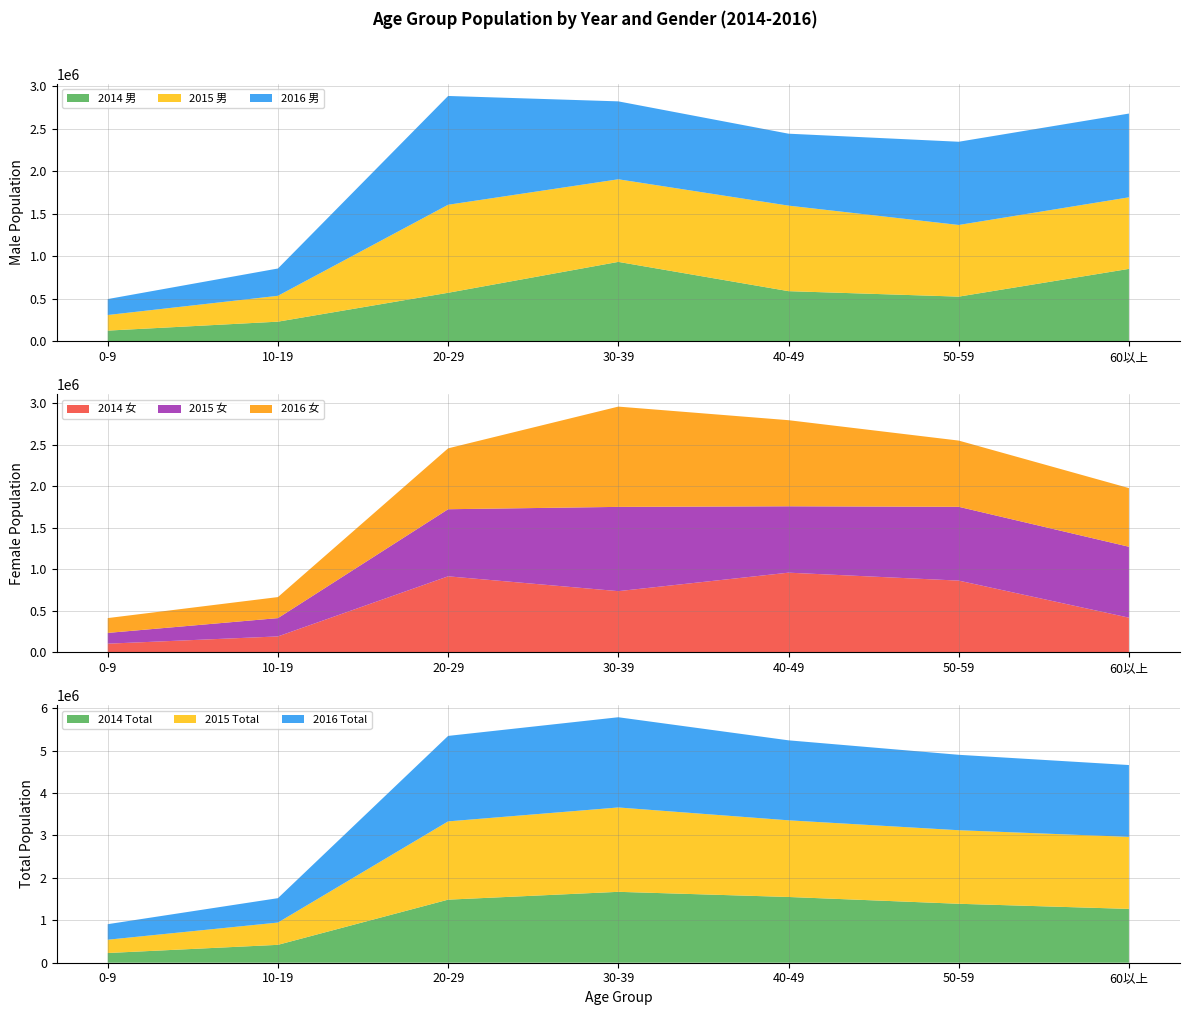

What is the lowest value of the 2014 男 series?

127425